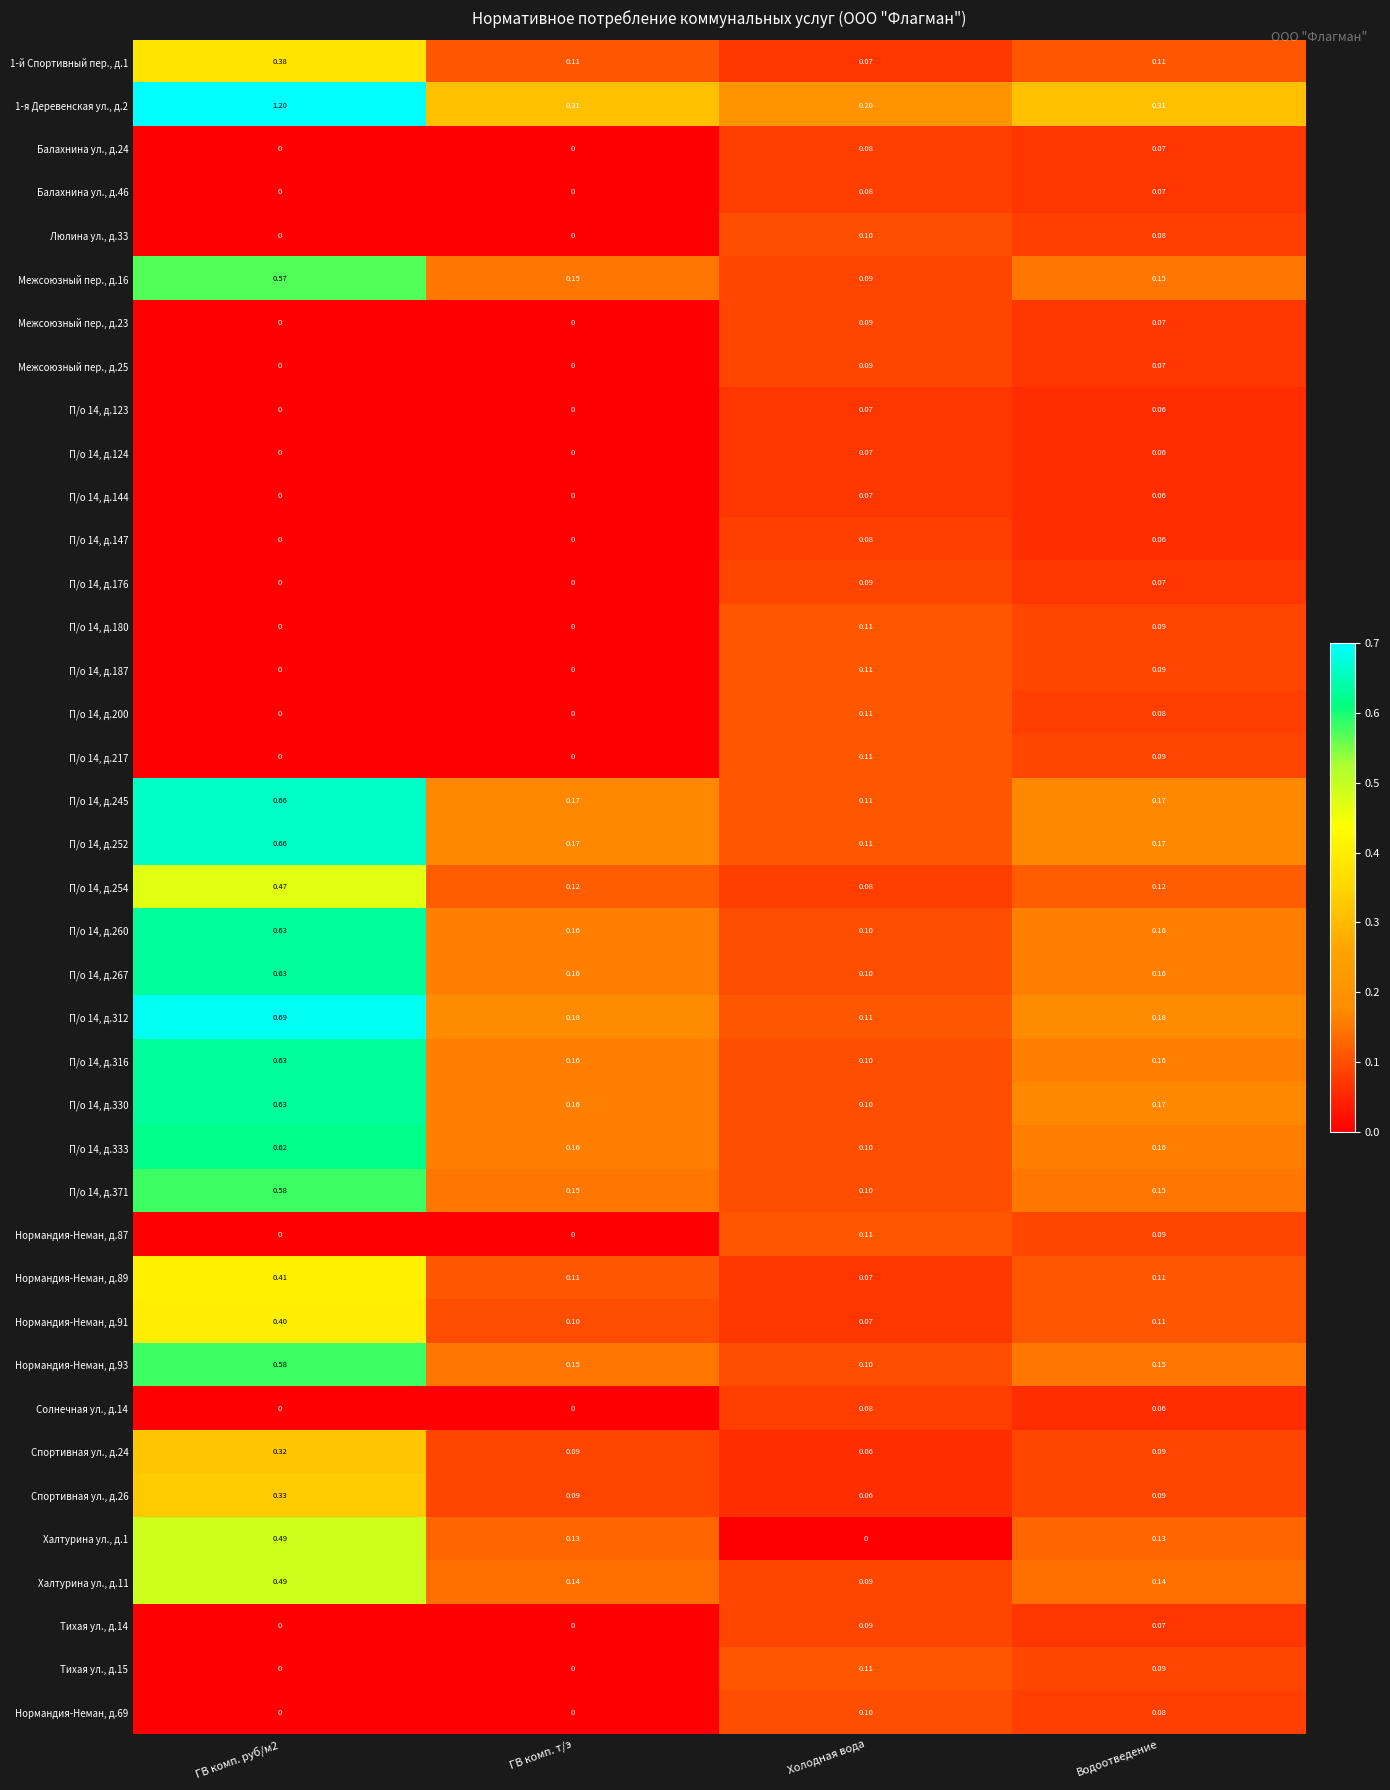

At which label is Спортивная ул., д.24 closest to 0?

Холодная вода